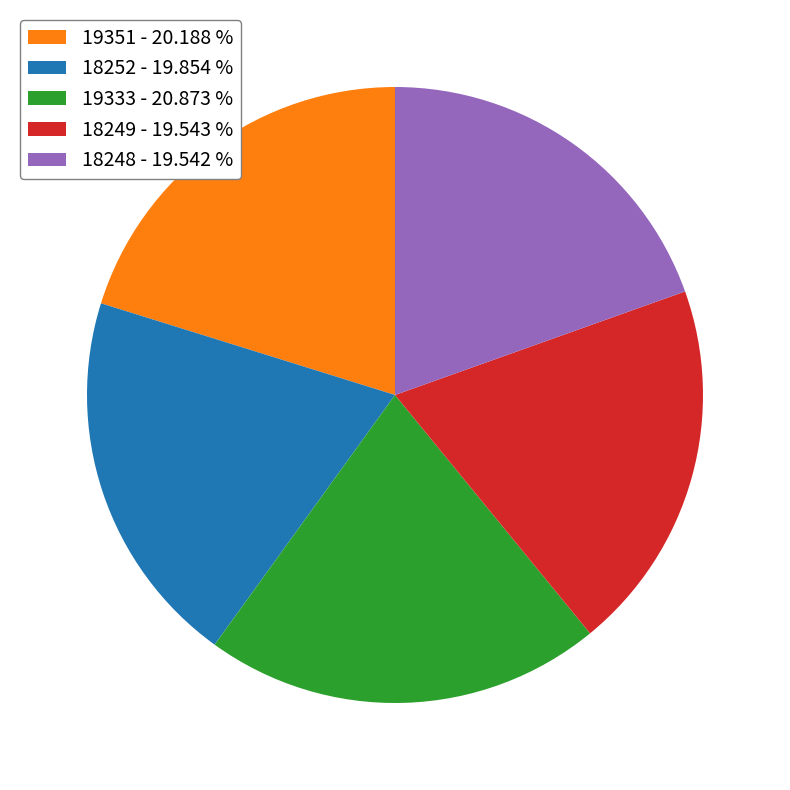

Is 19351 the majority of the pie?

No